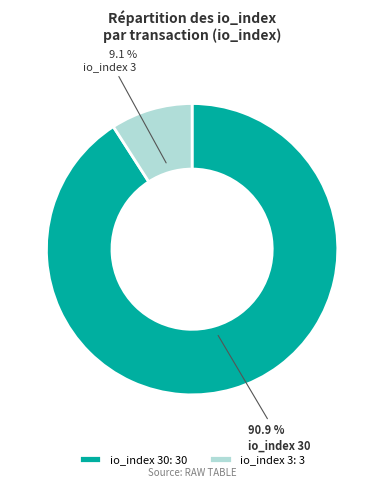

True or false: io_index 30 accounts for 91% of the total.

True